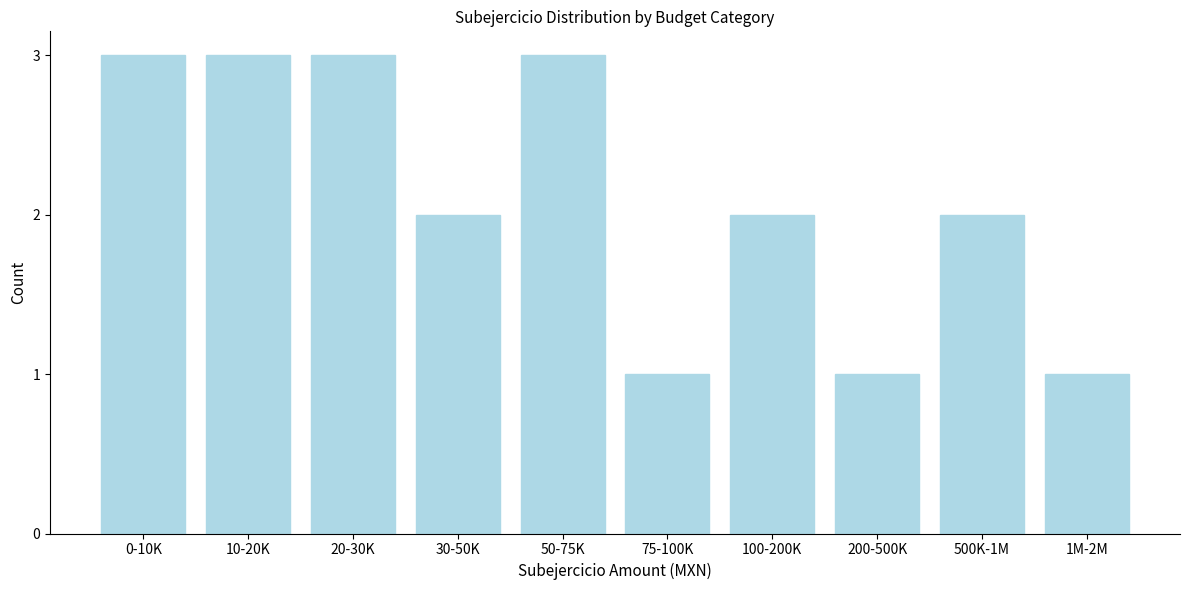

Reading left to right, transcribe all the data shown in this chart.

3	3	3	2	3	1	2	1	2	1